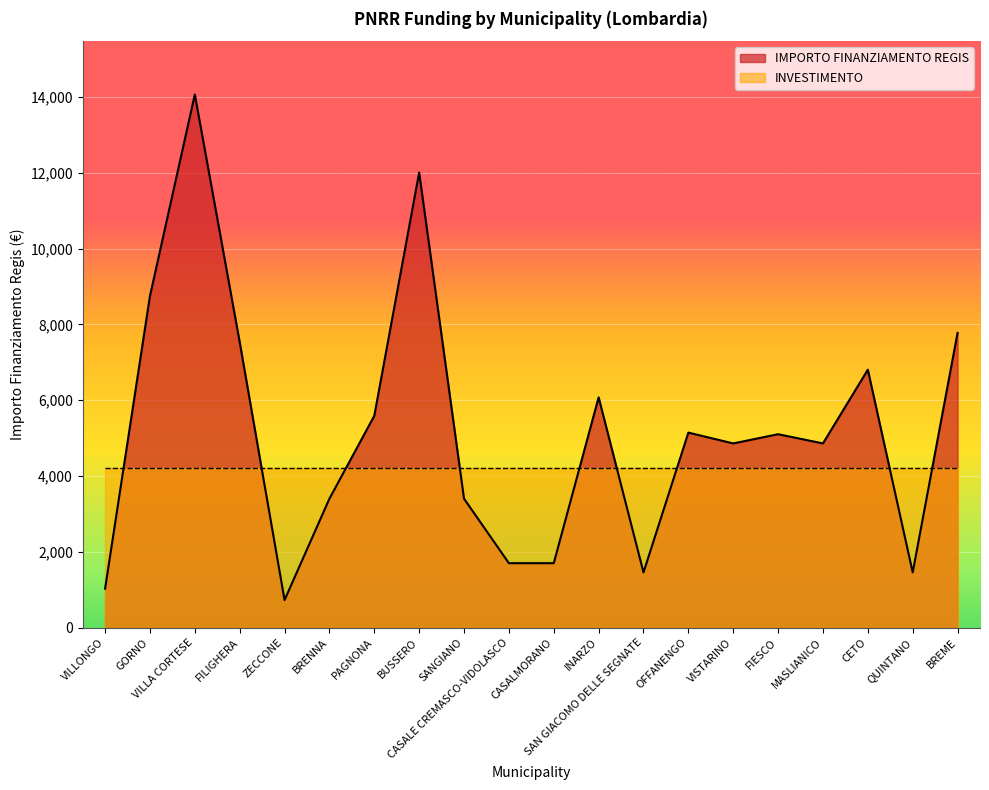

What is the average value?

5172